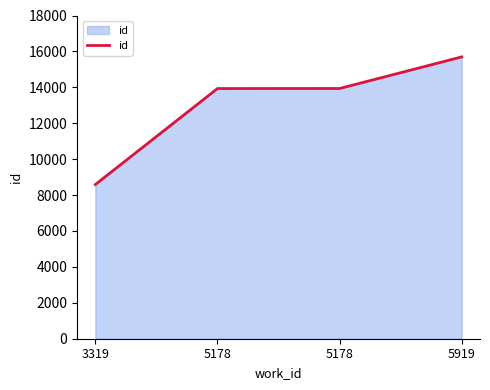

At which category does the chart reach its minimum across all series?

3319